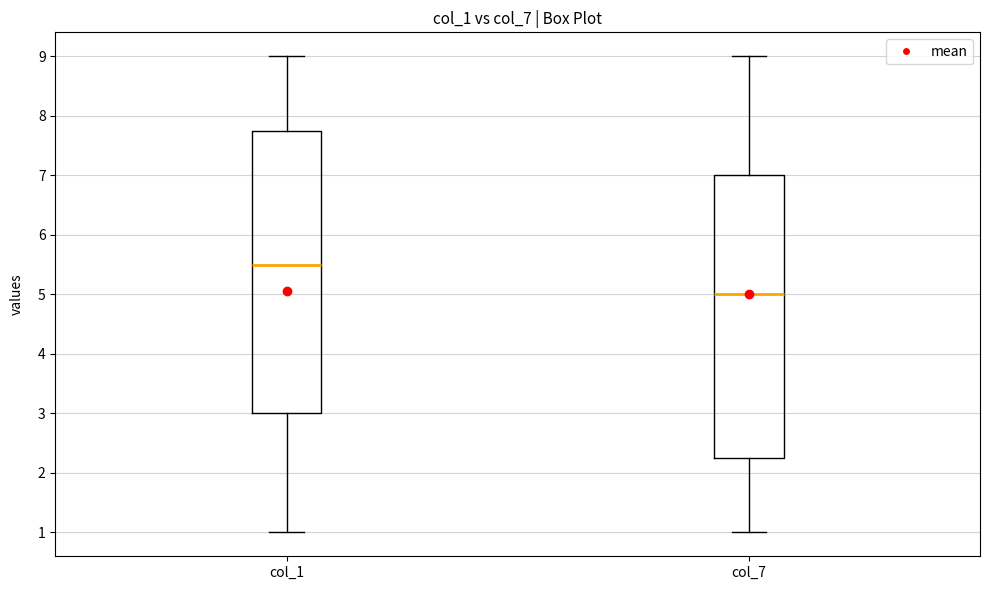

Where does the upper whisker of the box for col_7 end on the y-axis? The values are not printed on the chart, so give them approximately, as read against the axis.

9.0